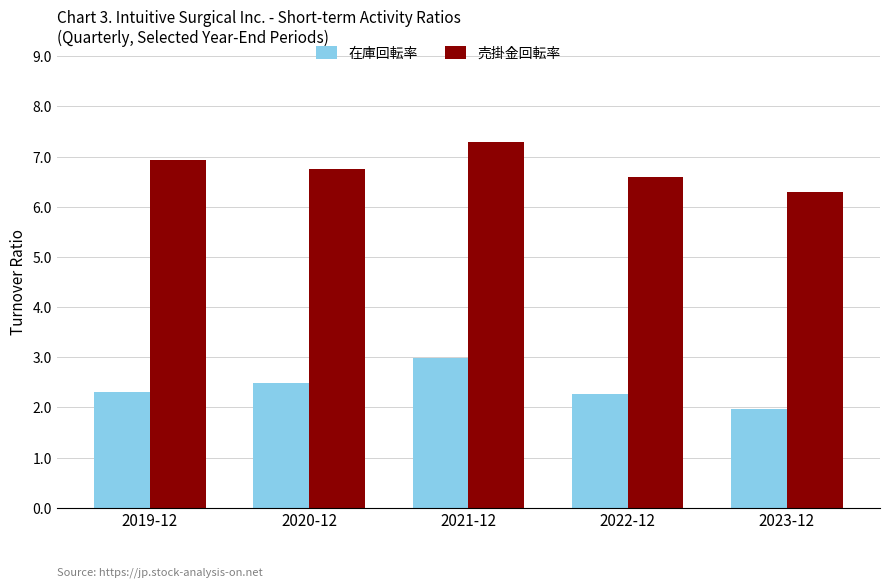

Reading left to right, transcribe all the data shown in this chart.

在庫回転率: 2.3	2.5	3.0	2.3	2.0
売掛金回転率: 6.9	6.8	7.3	6.6	6.3